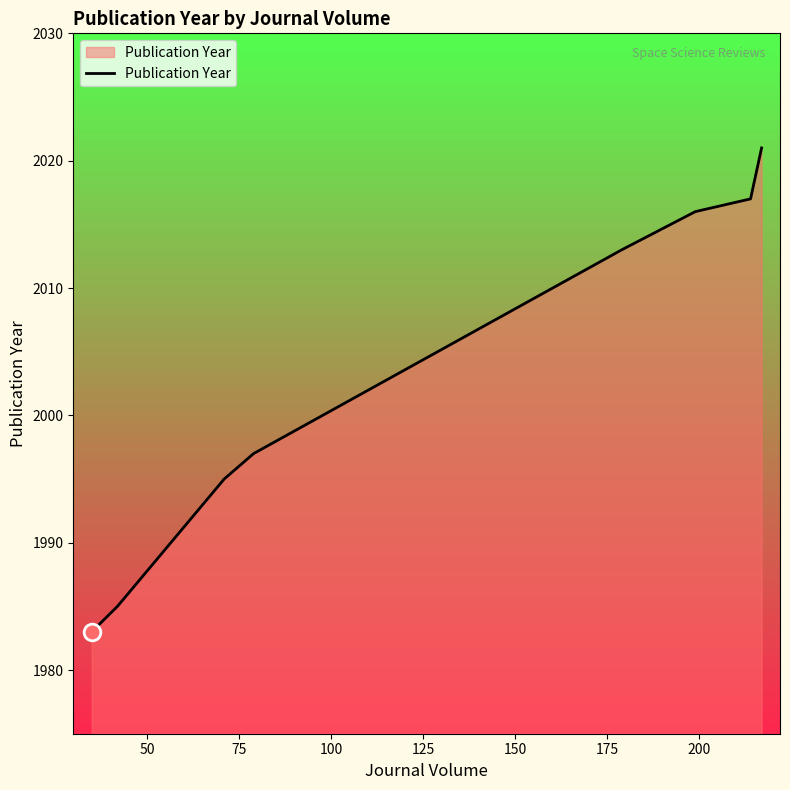

What is the difference between the maximum and minimum values?

38